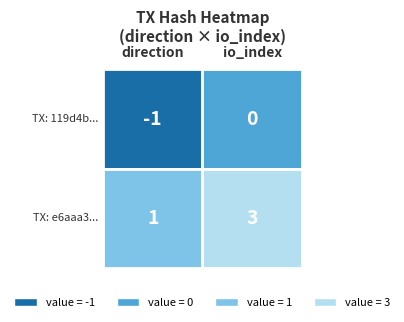

Count the e6aaa3307697e74b3d67d4b93e591094ac666bd values in the range 1 to 3.

2